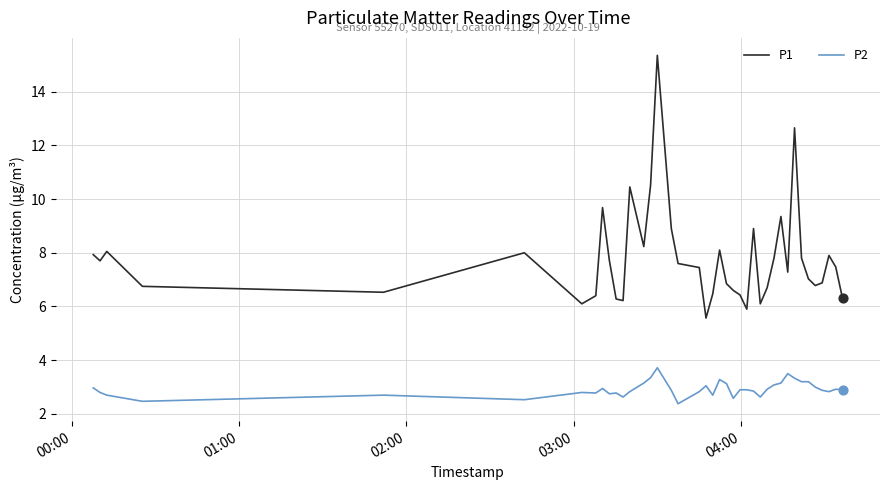

Which series has the largest total across all categories?

P1